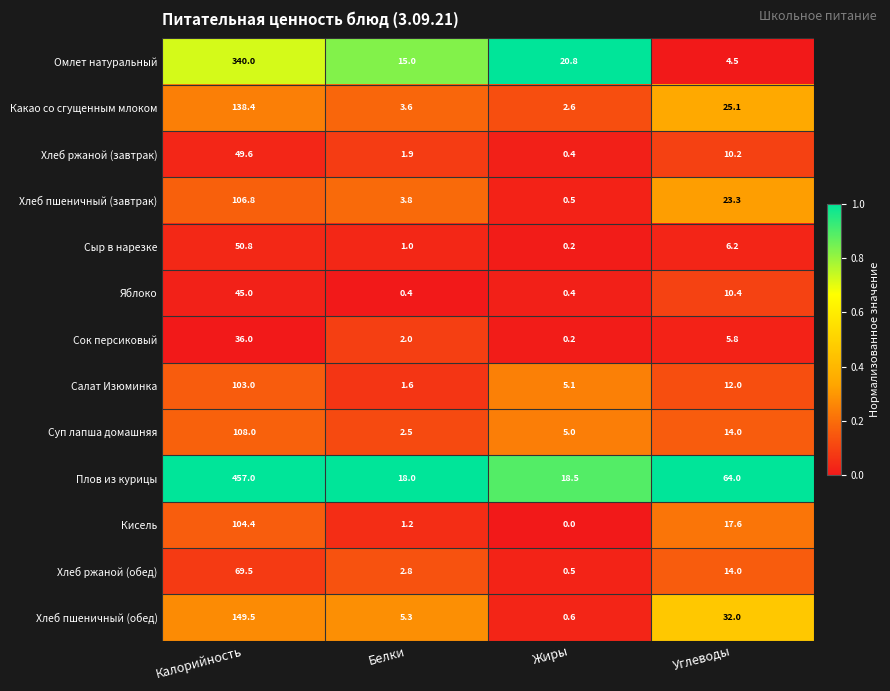

What is the total value across all series at Белки?

59.1